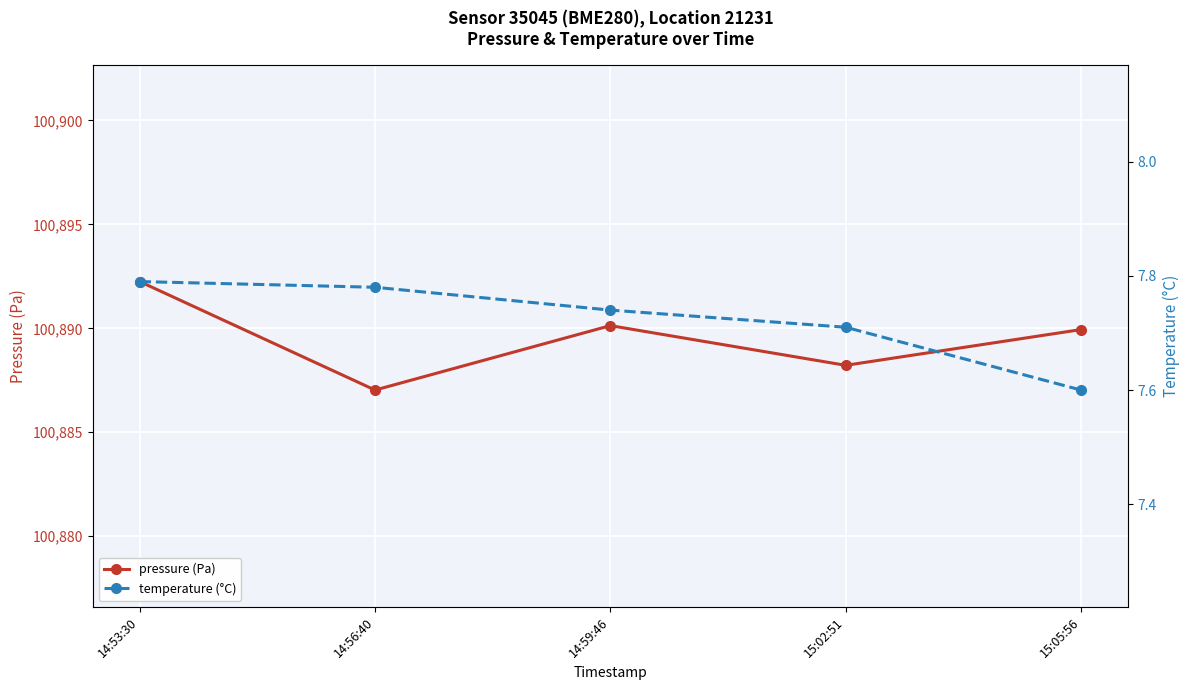

Does the chart display data point markers on the line(s)?

Yes